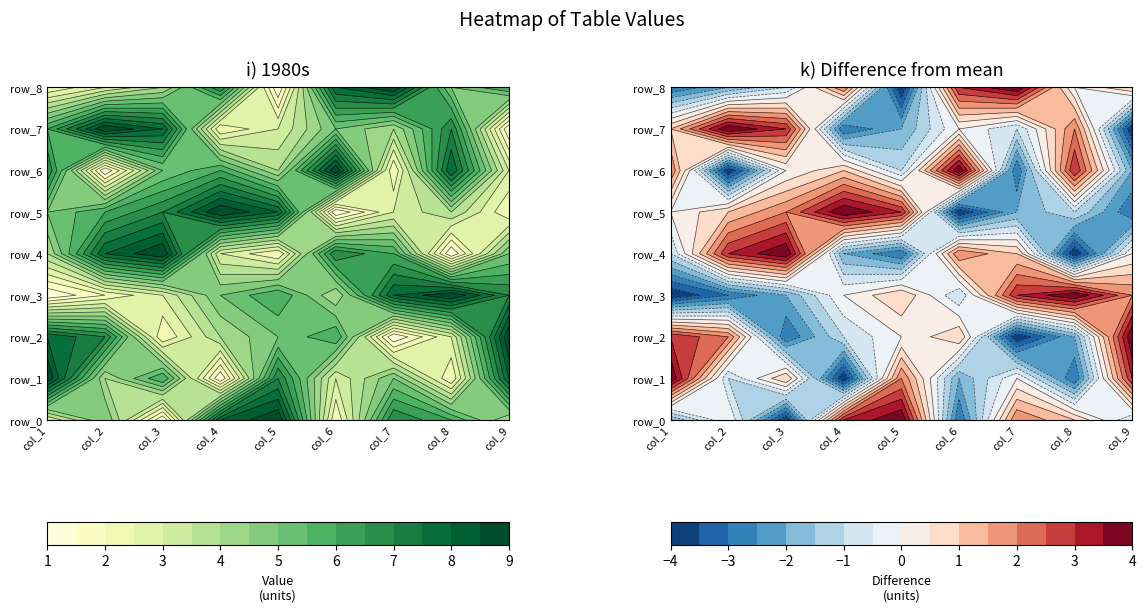

What is the difference between the maximum and second lowest values in the row_0 series?

7